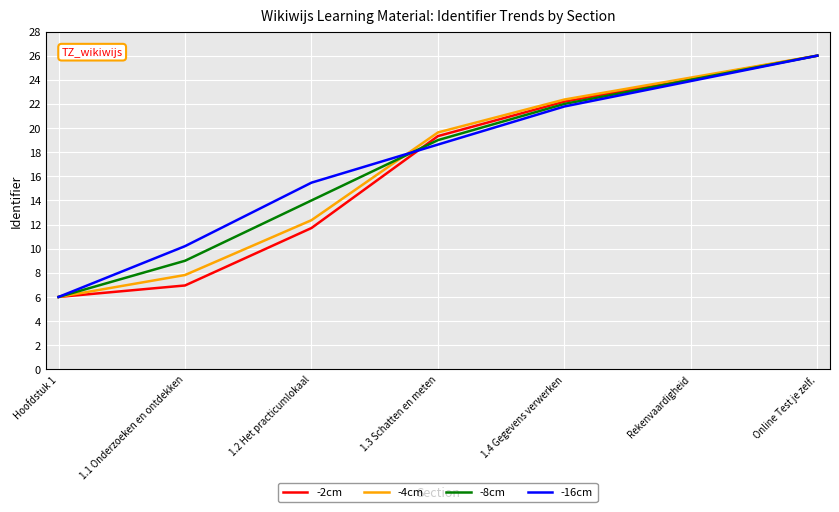

At which label does -8cm reach its minimum?

Hoofdstuk 1